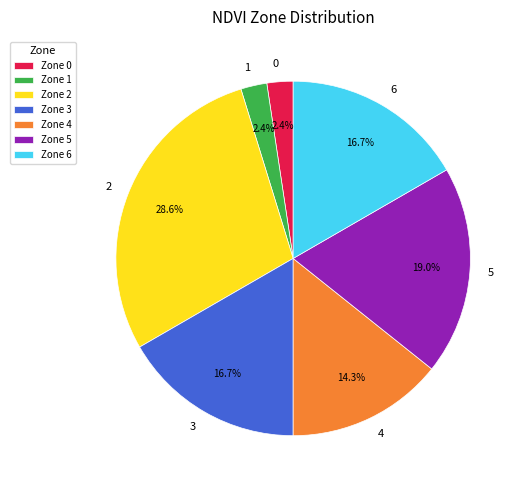

How many slices are in this pie chart?

7